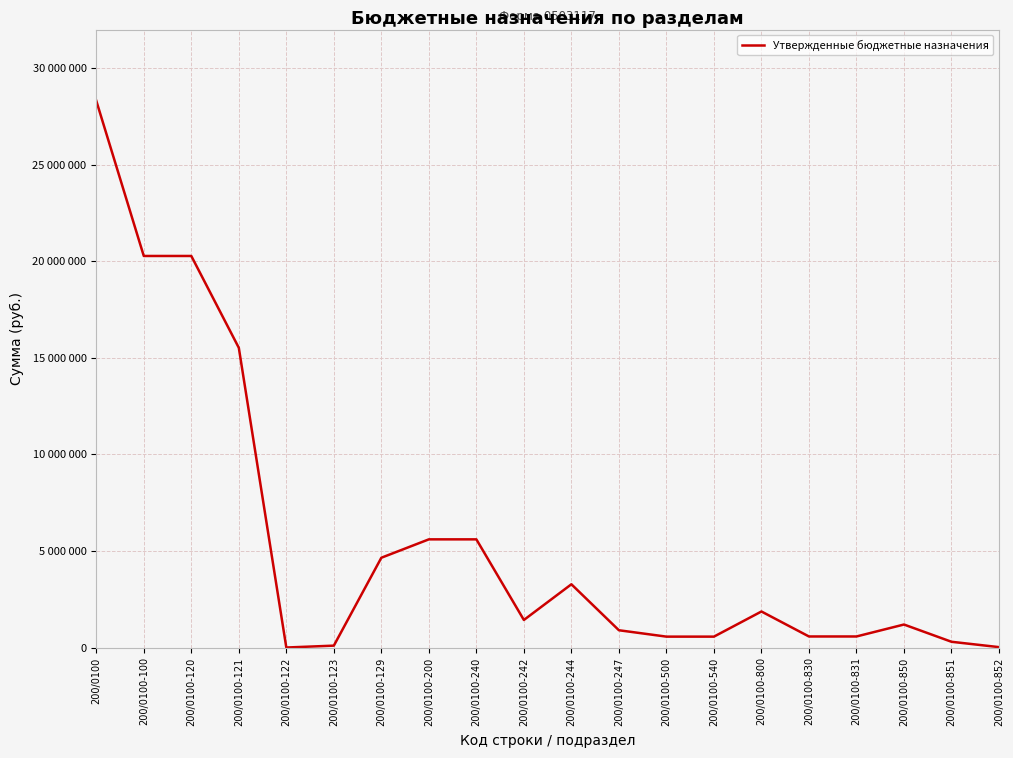

Reading right to left, extract all data points from this chart.

22600.0	300000.0	1193335.8	574600.1	574600.1	1867935.9	566350.0	566350.0	896824.0	3277410.1	1429000.0	5603234.1	5603234.1	4651467.0	100000.0	2500.0	15522433.0	20276400.0	20276400.0	28313920.0